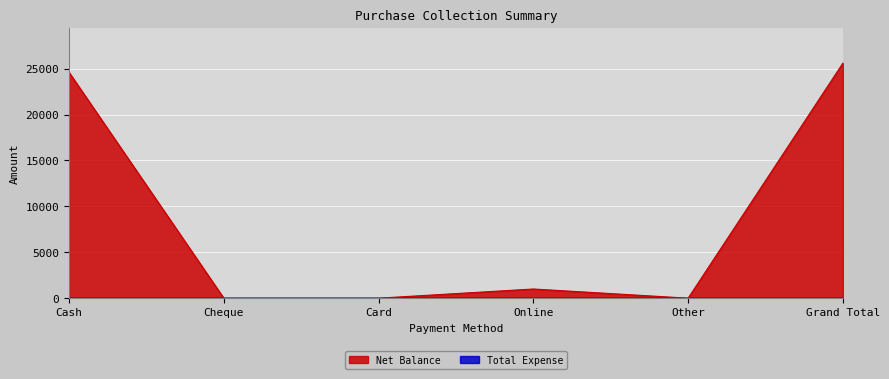

What is the sum of the values at Grand Total and Card?

25600